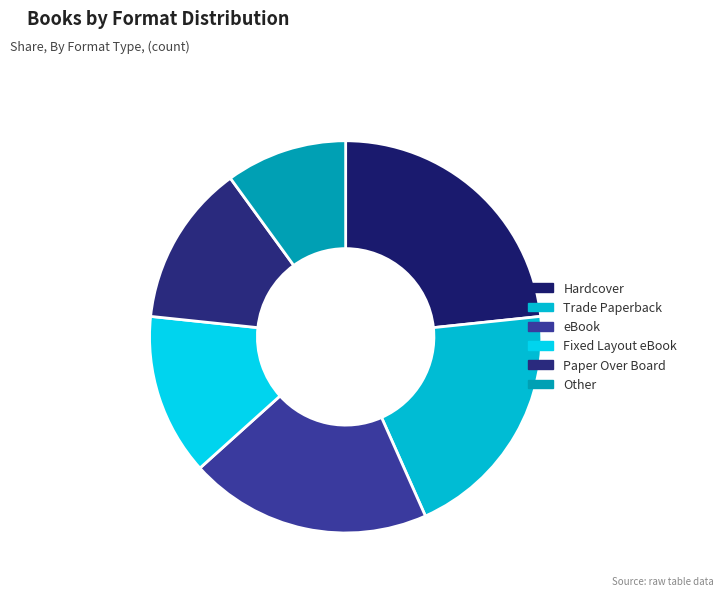

What percentage is NOT represented by Other?

90.0%